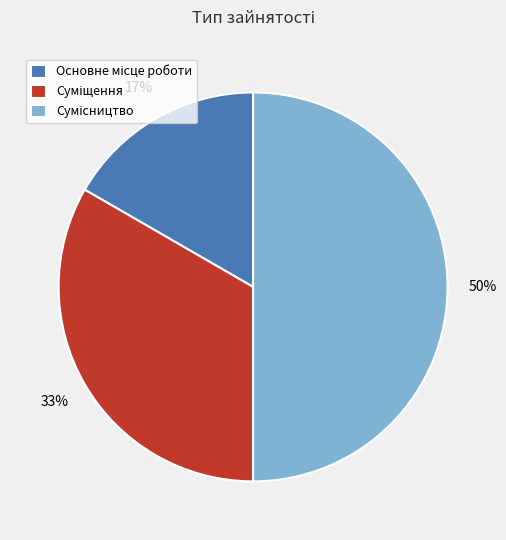

To the nearest percent, what is the difference between the largest and smallest slice percentages?

33%